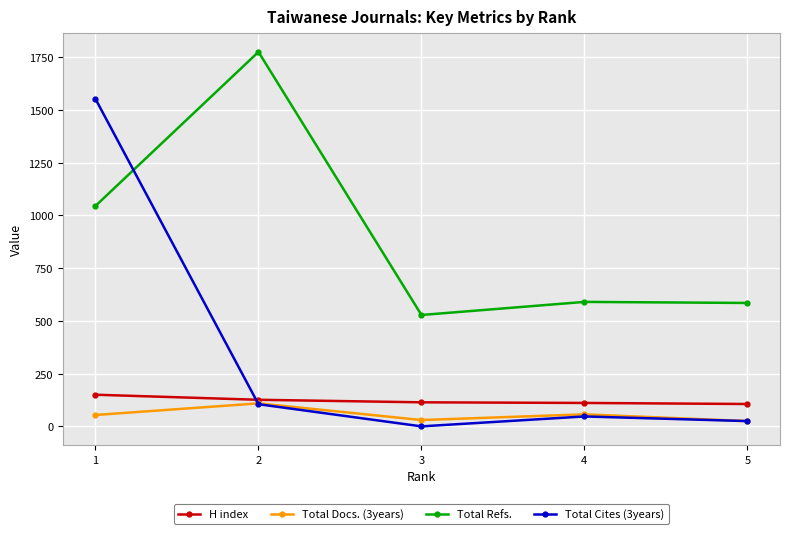

Which series has the largest total across all categories?

Total Refs.